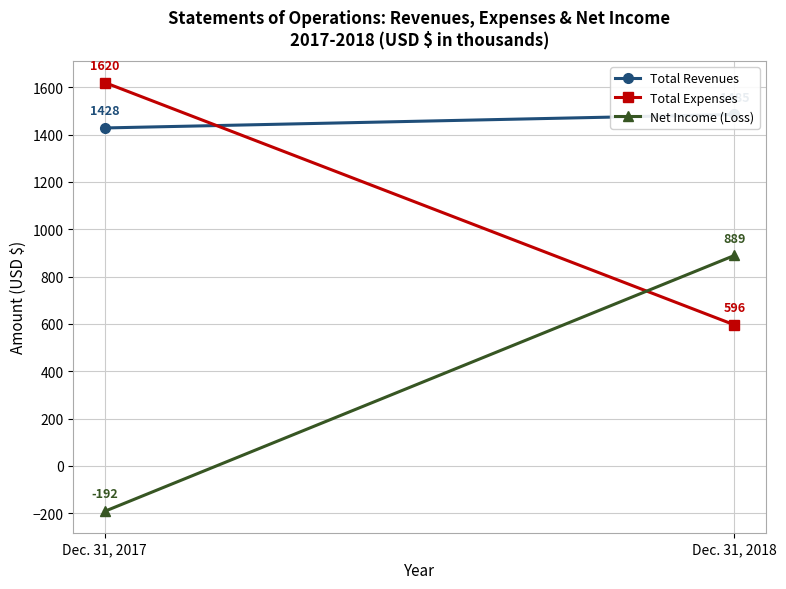

Count the number of categories in the chart.

2